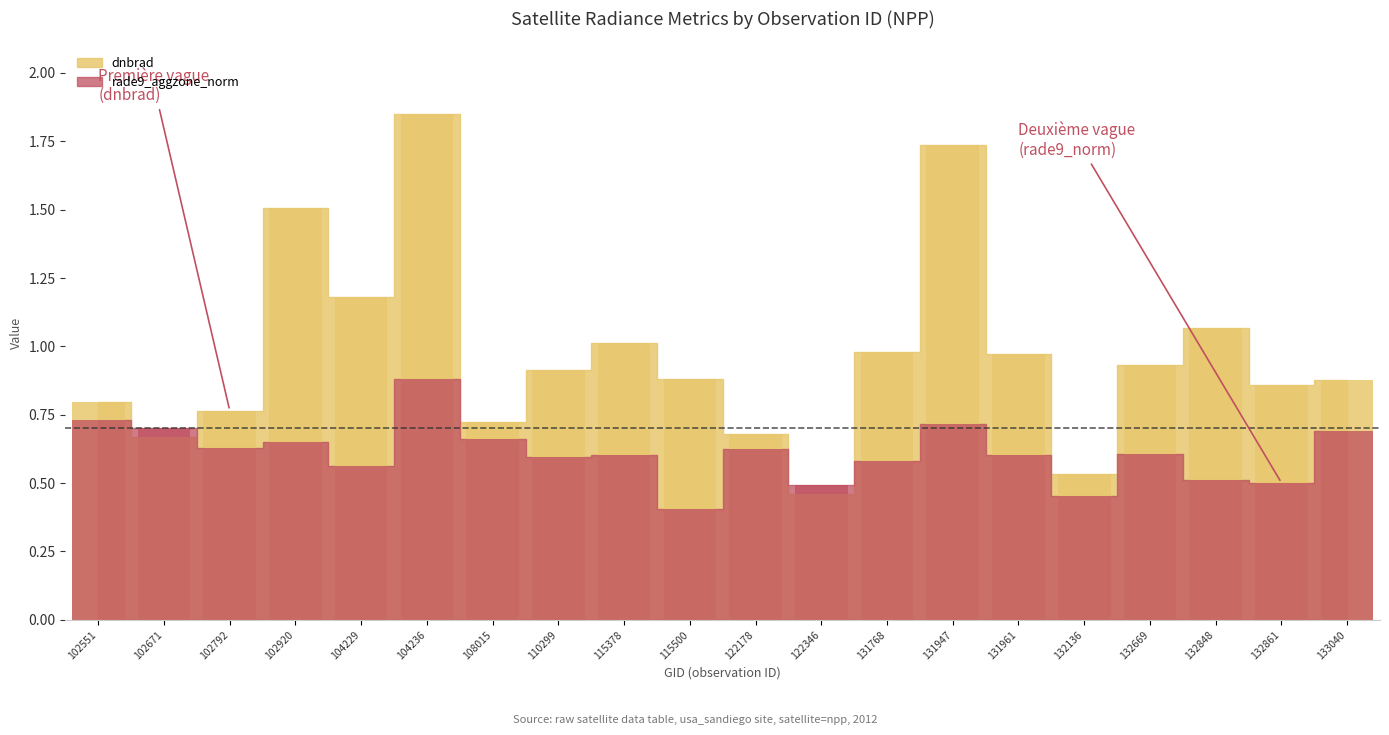

Count the number of data series in this chart.

2